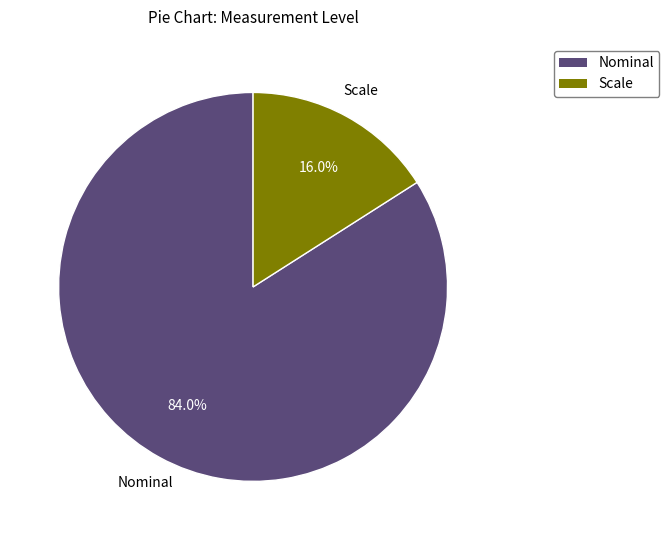

Rank the categories by value from lowest to highest.

Scale, Nominal